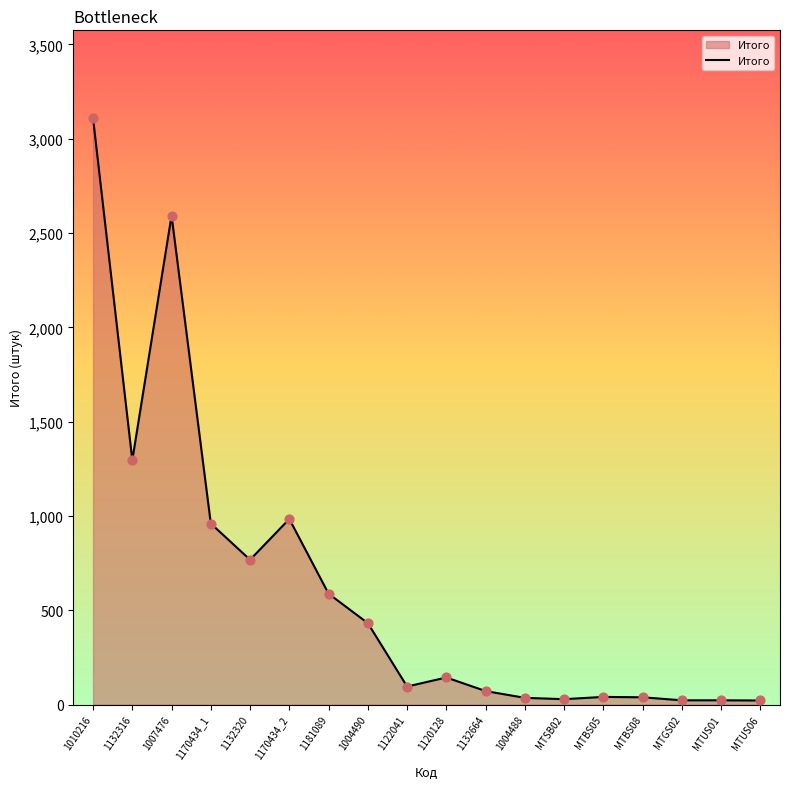

Between 1007476 and MTUS01, which is larger?

1007476